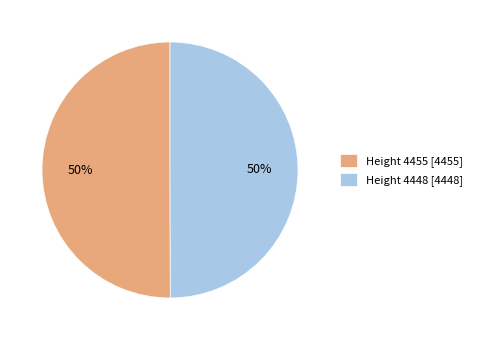

What percentage is the Height 4448 [4448] slice, to the nearest percent?

50%